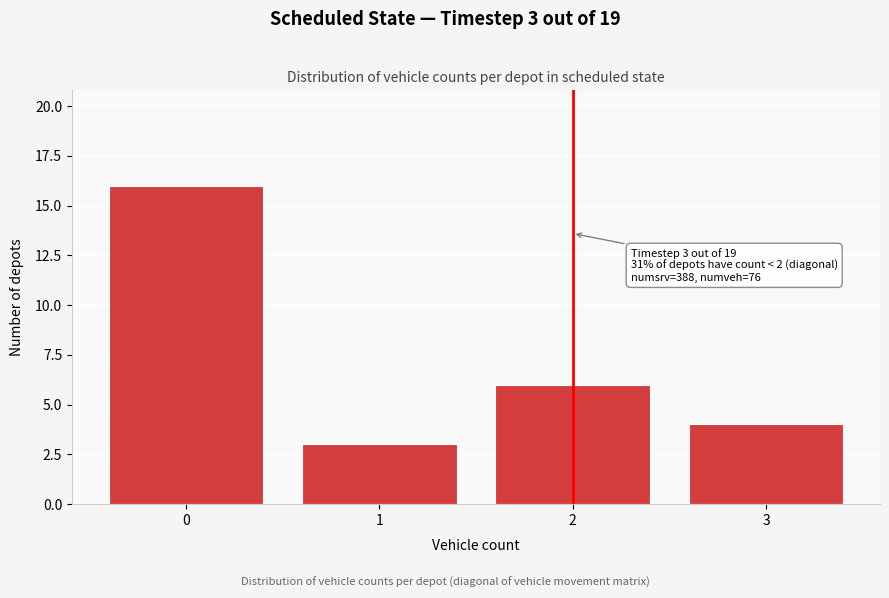

Reading left to right, what are all the values shown in this chart?

16	3	6	4